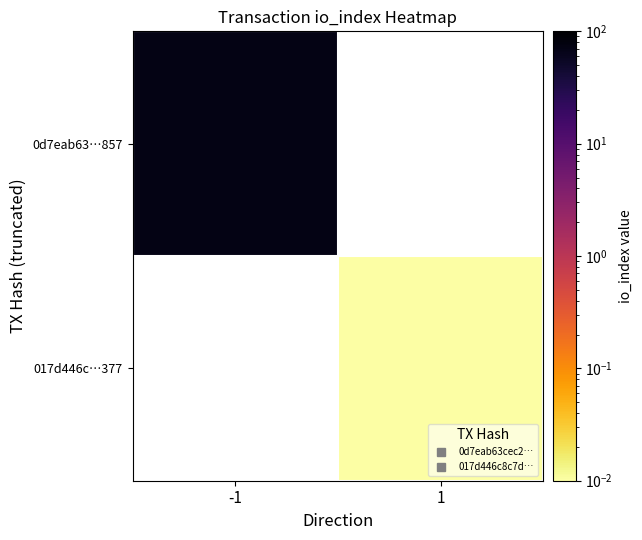

List the labels in order of 017d446c…377 value, smallest first.

-1, 1